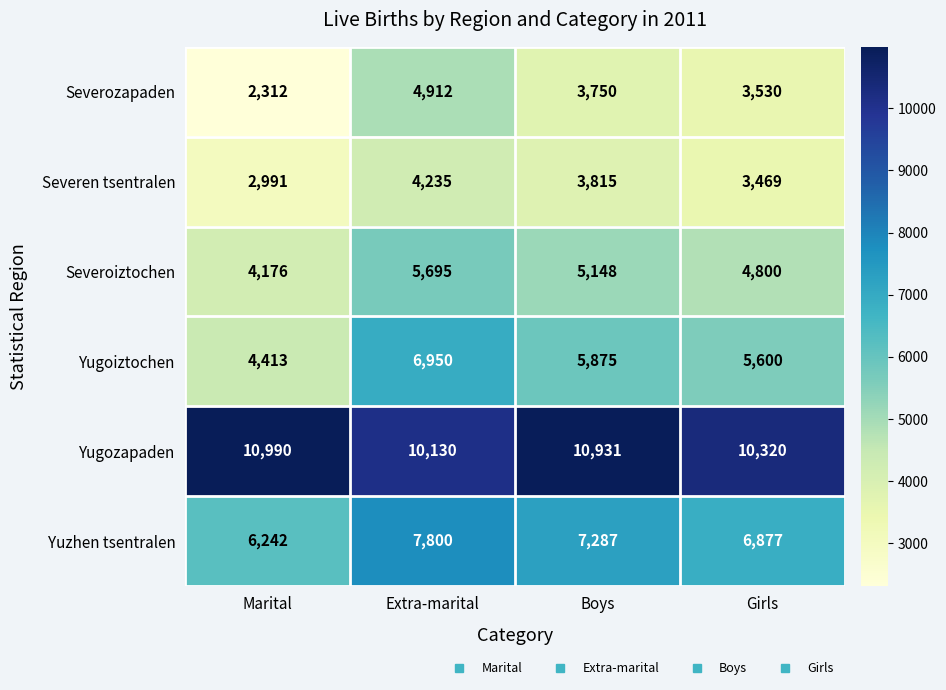

Count the number of categories in the chart.

4